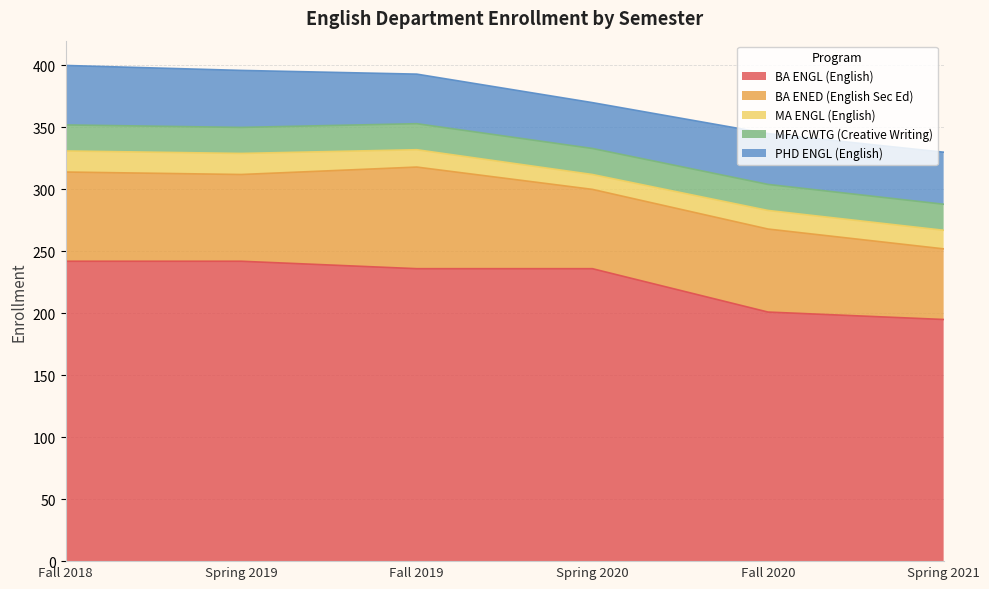

What position from the left is Fall 2019?

3